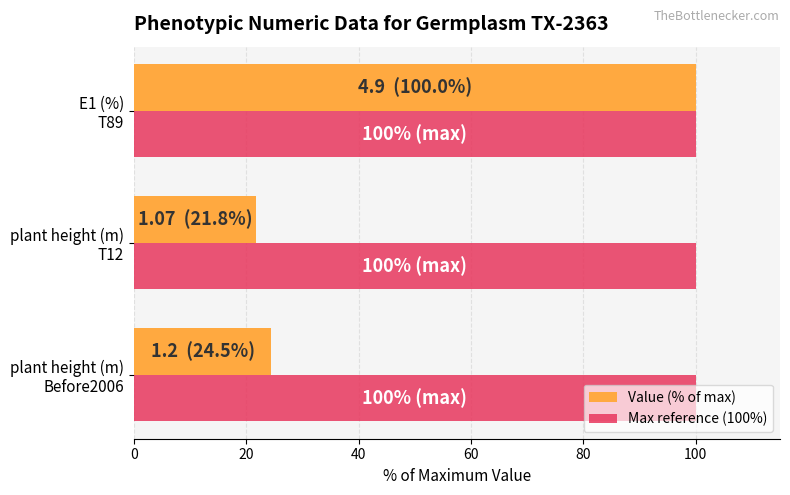

What is the maximum value shown in the chart?

100.0